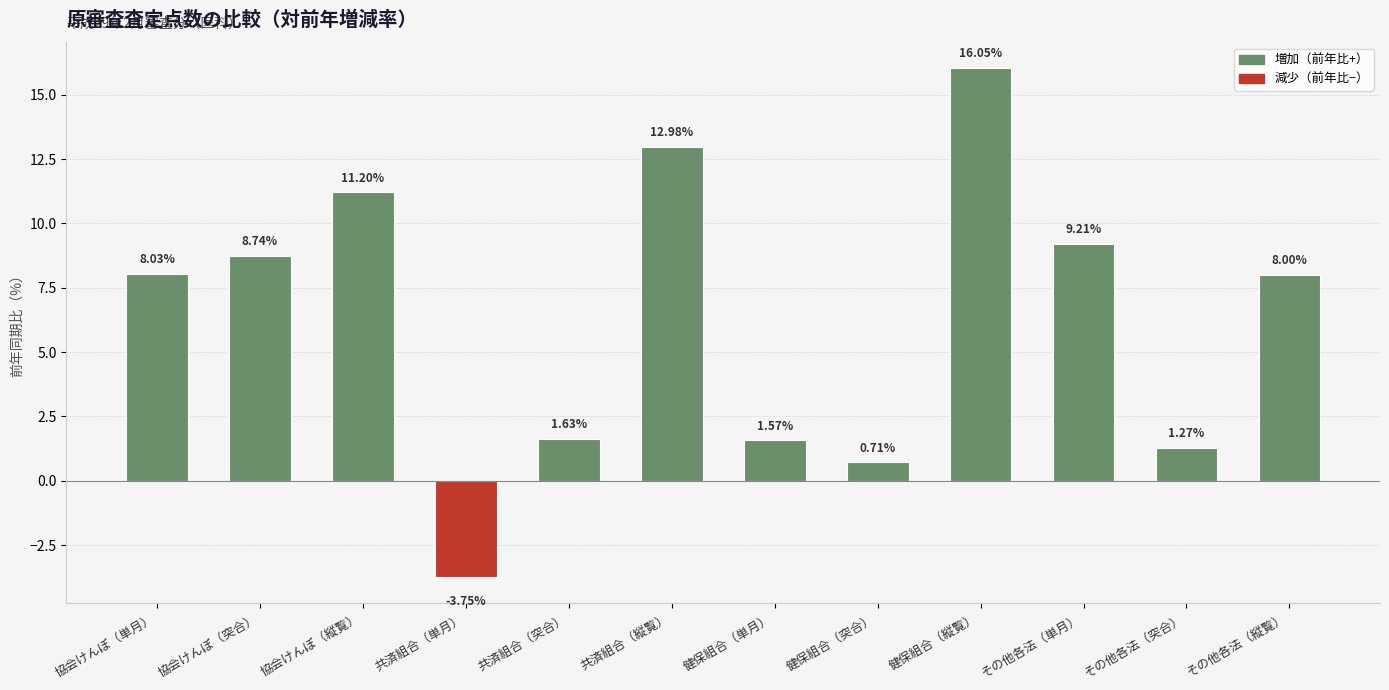

What is the label of the 9th bar from the right?

共済組合（単月）